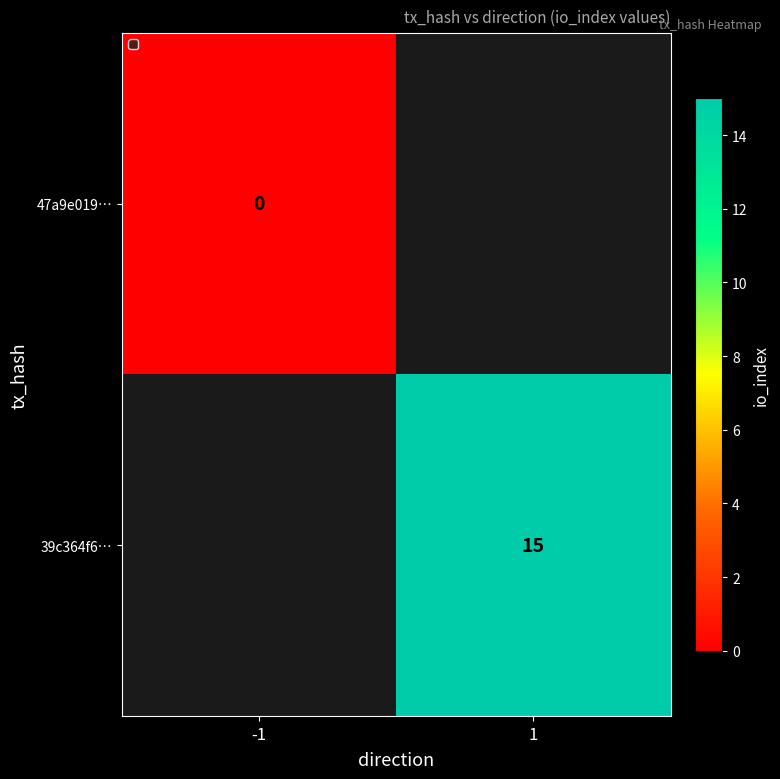

The value of 39c364f6… at 1 is 20. True or false?

False